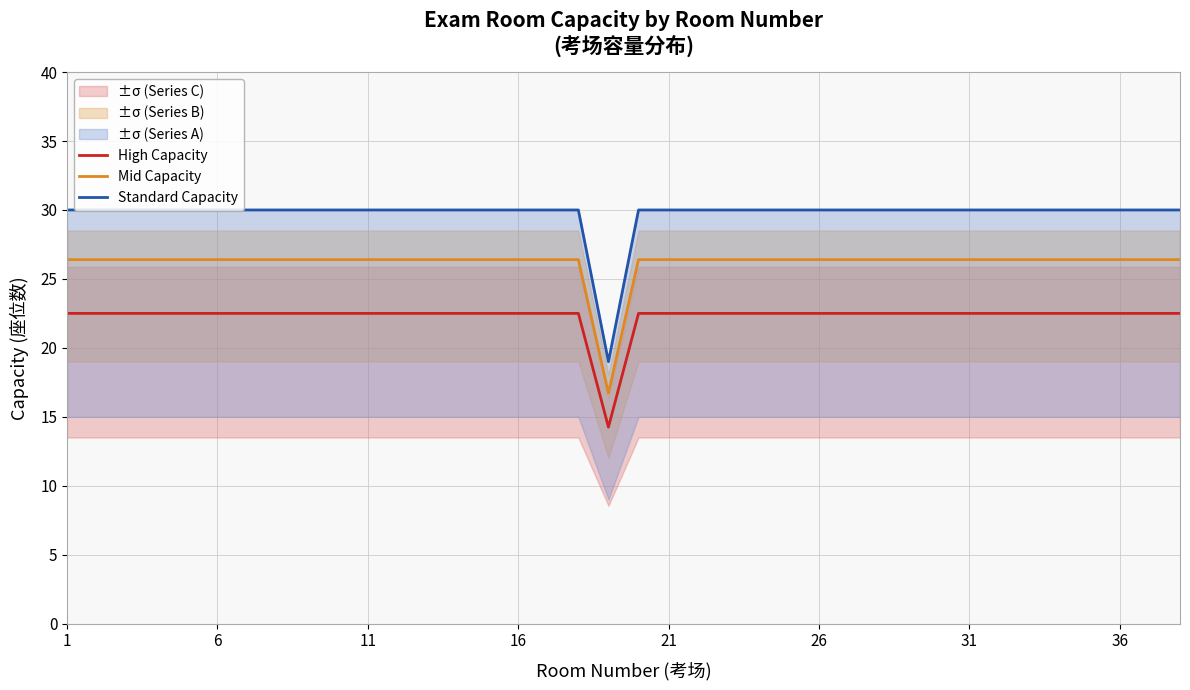

What is the sum of all High Capacity values?

846.8